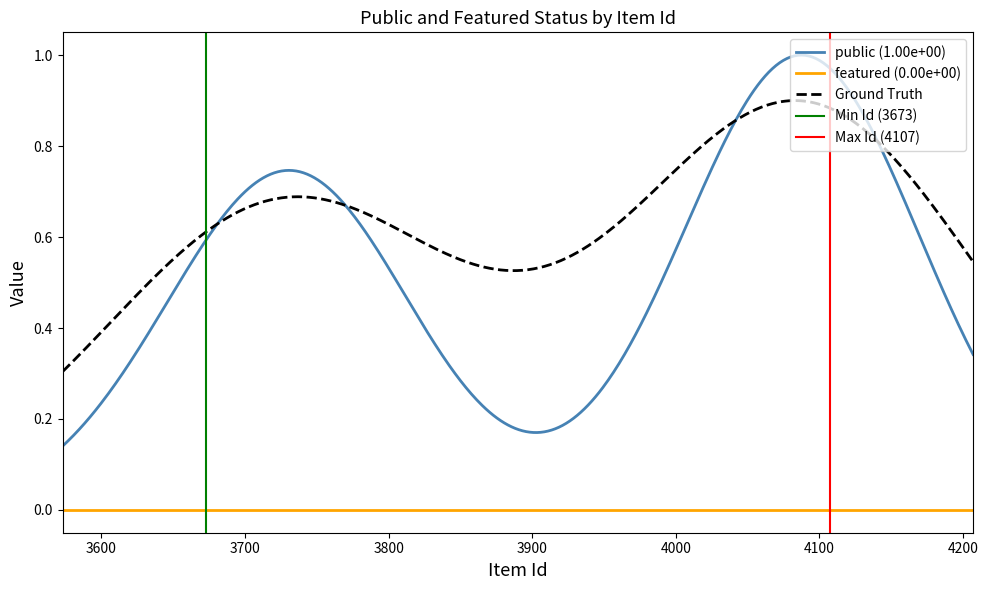

What is the label of the 4th point from the left?

4087